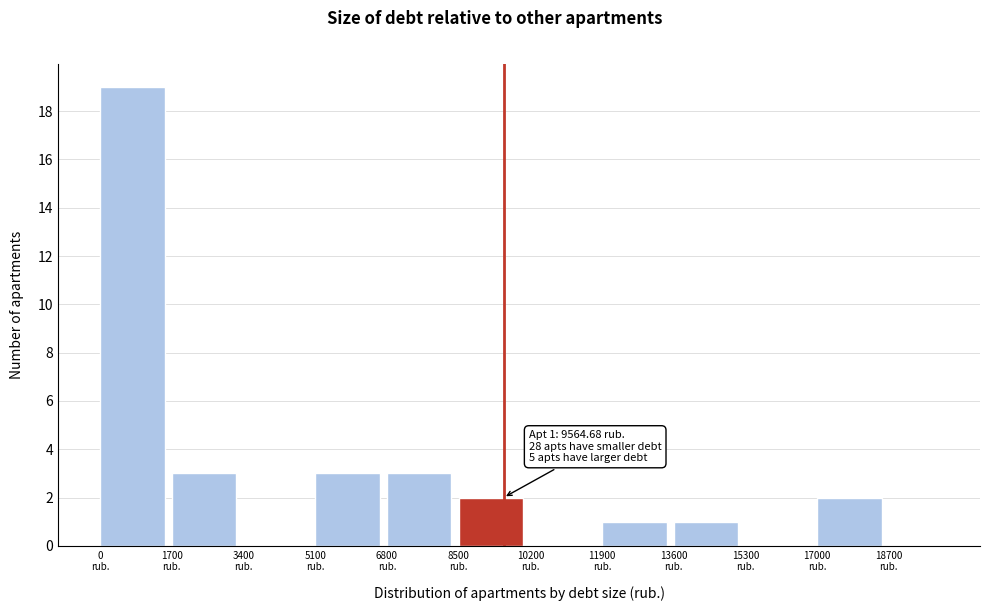

Over which range of the x-axis is the bar tallest?

0 to 1700